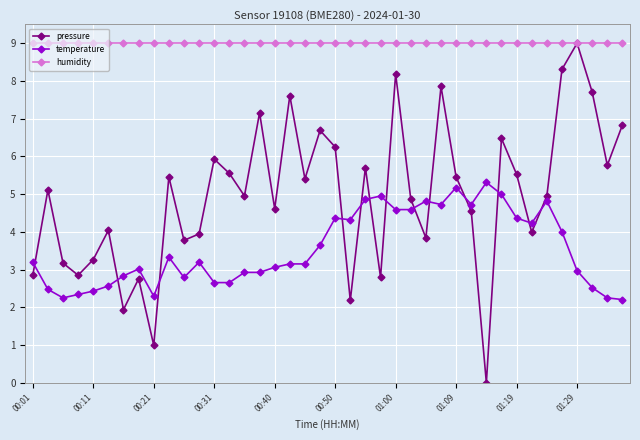

What is the highest value of the pressure series?

9.0